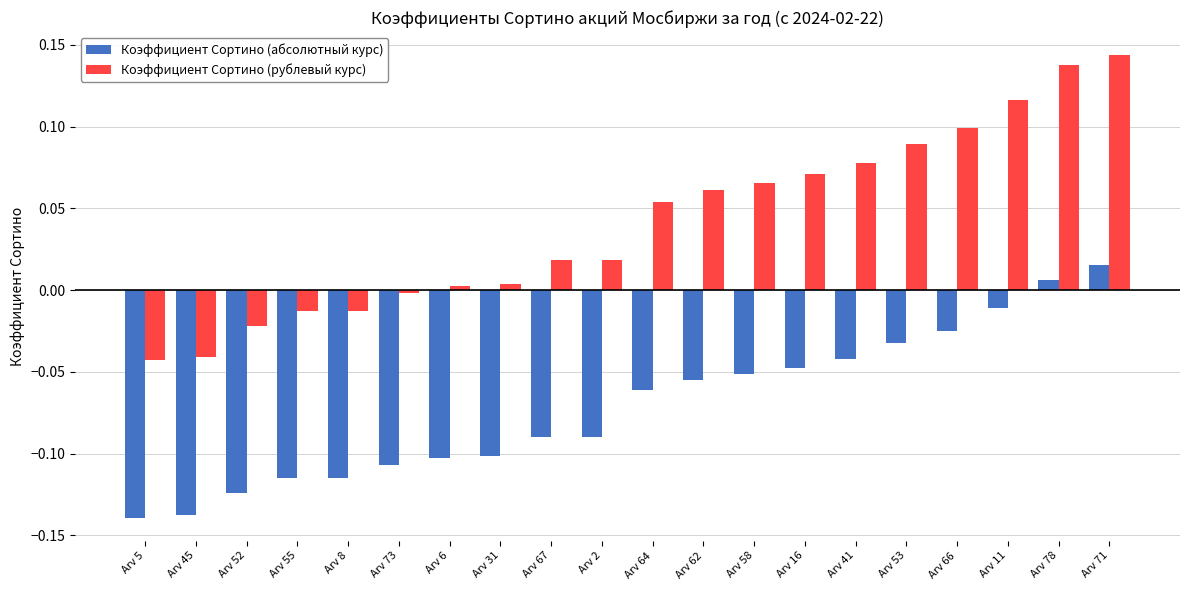

Rank the series at Arv 58 from highest to lowest value.

Коэффициент Сортино (рублевый курс), Коэффициент Сортино (абсолютный курс)